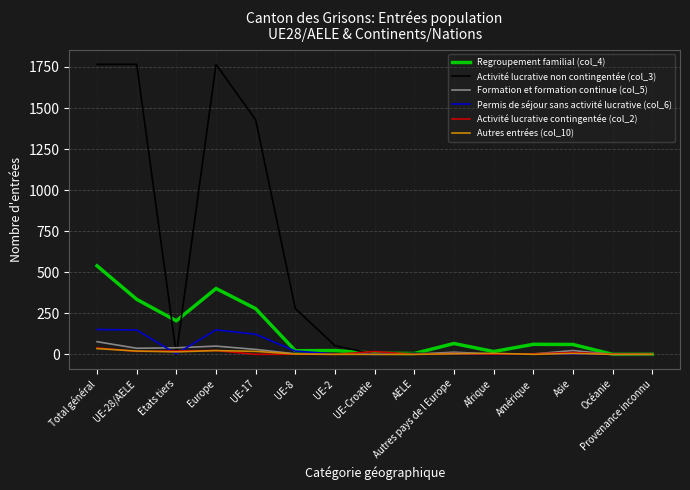

Is the value of Activité lucrative non contingentée (col_3) at UE-8 greater than the value of Activité lucrative contingentée (col_2) at UE-2?

Yes